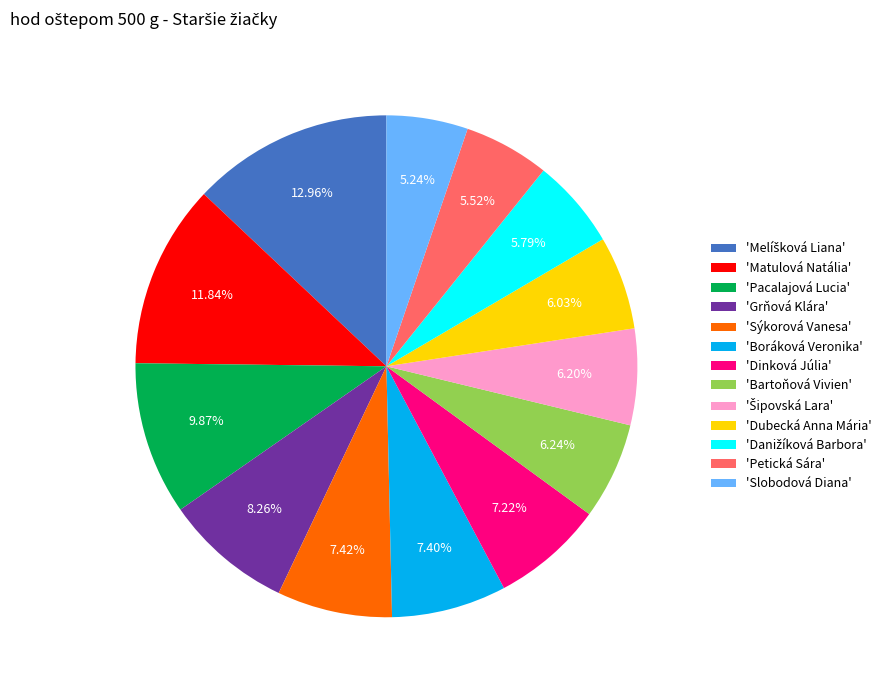

To the nearest percent, what is the difference between the largest and smallest slice percentages?

8%